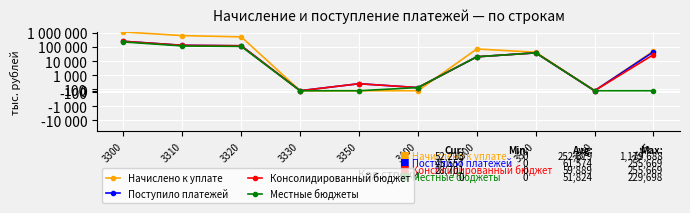

The Начислено к уплате series shows 0 at 3330. True or false?

True